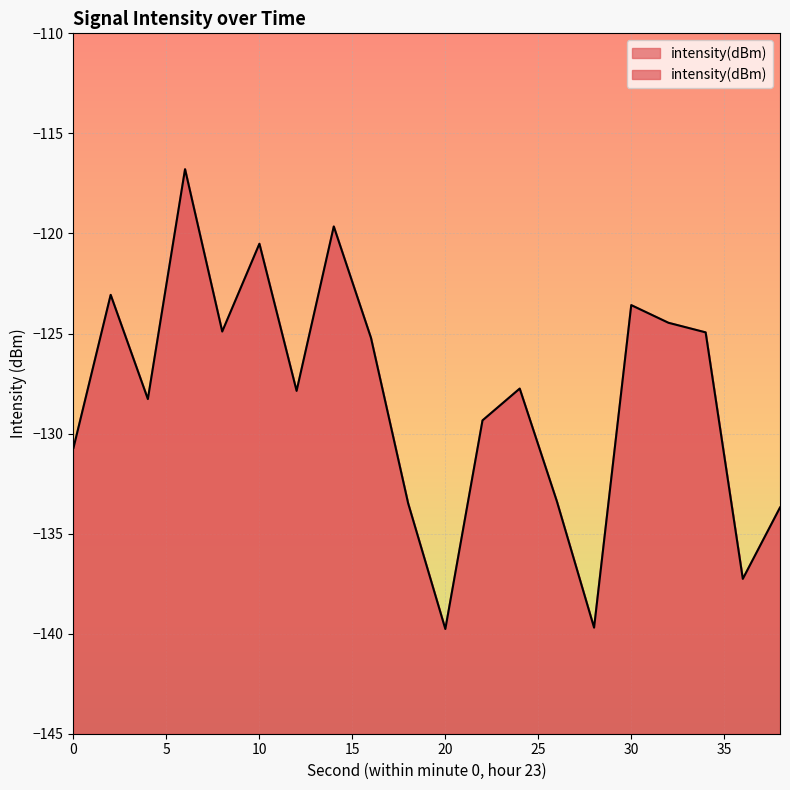

Reading left to right, list all the values displayed in this chart.

0=-130.7	2=-123.1	4=-128.3	6=-116.8	8=-124.9	10=-120.5	12=-127.9	14=-119.7	16=-125.2	18=-133.5	20=-139.8	22=-129.3	24=-127.8	26=-133.4	28=-139.7	30=-123.6	32=-124.5	34=-124.9	36=-137.3	38=-133.7